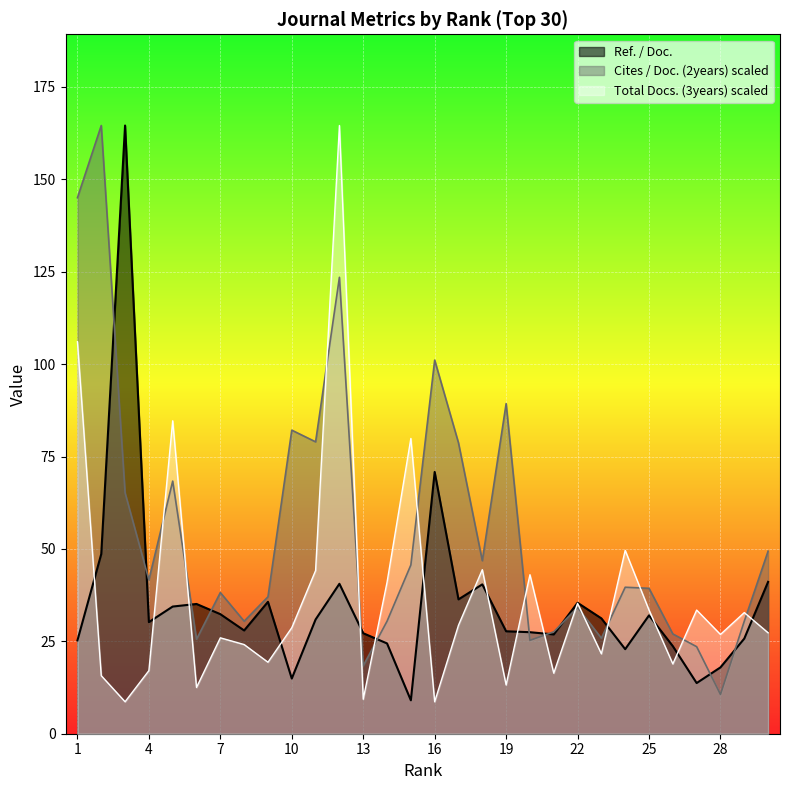

How many times do Cites / Doc. (2years) and Total Docs. (3years) cross each other?

14